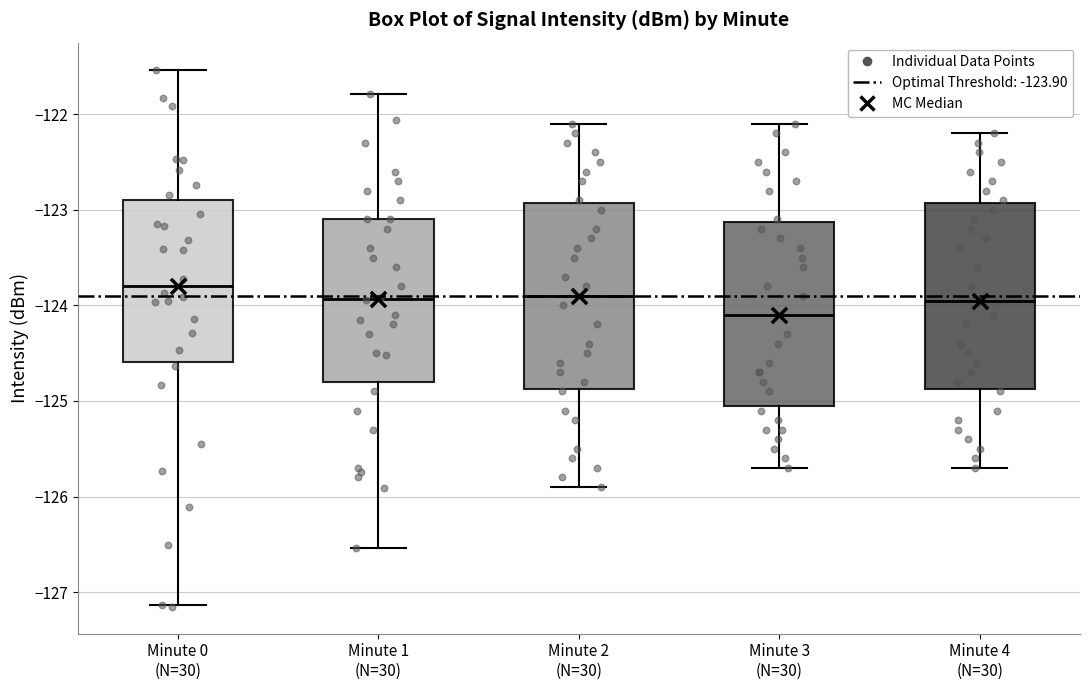

Reading left to right, transcribe this box plot: for each box, give where its median line is, the range the box spans, and where its two whiskers end, as read against the y-axis. The values are not printed on the chart, so give them approximately, as read against the axis.

Minute 0 (N=30): median -123.8, box -124.6 to -122.9, whiskers -127.1 to -121.5
Minute 1 (N=30): median -123.9, box -124.8 to -123.1, whiskers -126.5 to -121.8
Minute 2 (N=30): median -123.9, box -124.9 to -122.9, whiskers -125.9 to -122.1
Minute 3 (N=30): median -124.1, box -125.0 to -123.1, whiskers -125.7 to -122.1
Minute 4 (N=30): median -123.9, box -124.9 to -122.9, whiskers -125.7 to -122.2